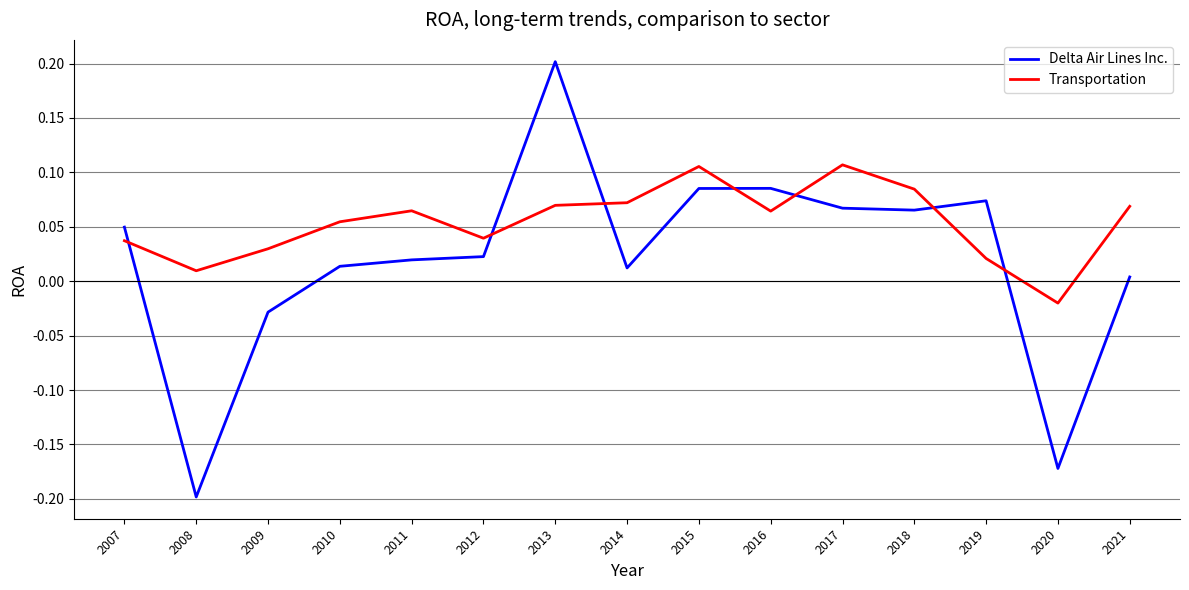

Which category has the lowest value in the Transportation series?

2020